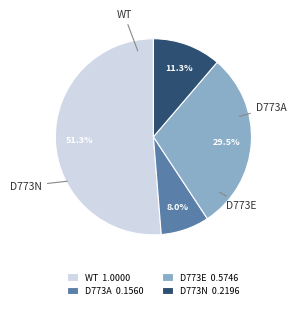

Which category accounts for the majority?

WT